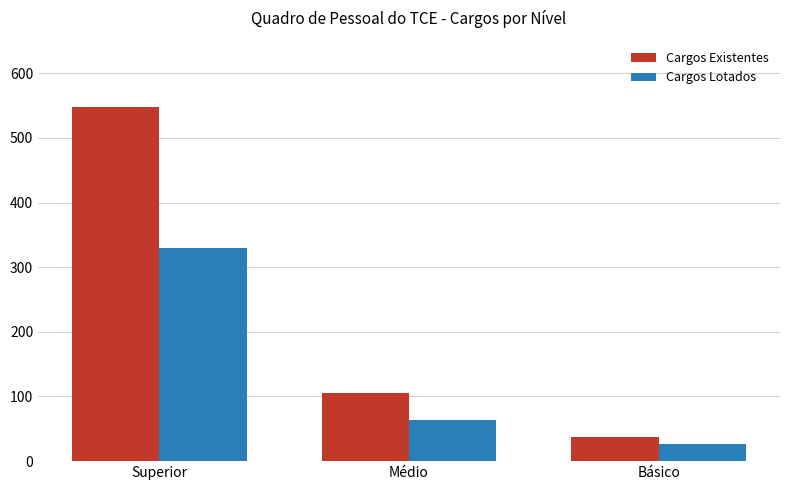

What is the difference between the maximum and minimum values in the Cargos Existentes series?

511